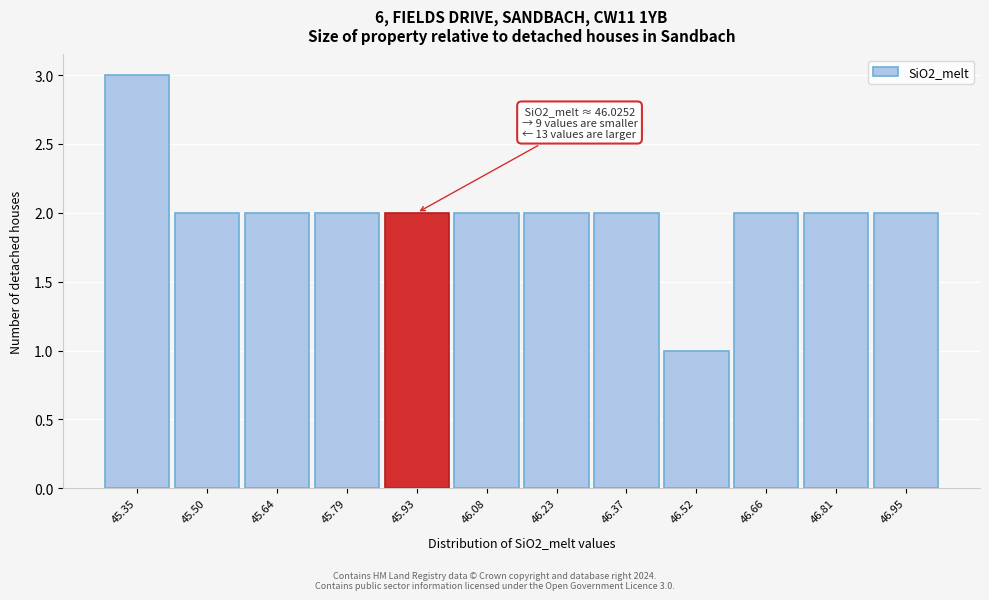

Reading left to right, list all the values displayed in this chart.

3	2	2	2	2	2	2	2	1	2	2	2